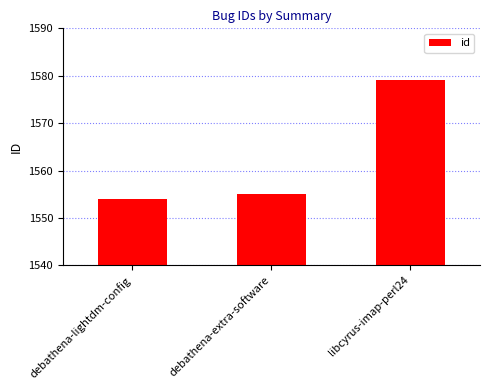

The value at debathena-lightdm-config is 1554. True or false?

True